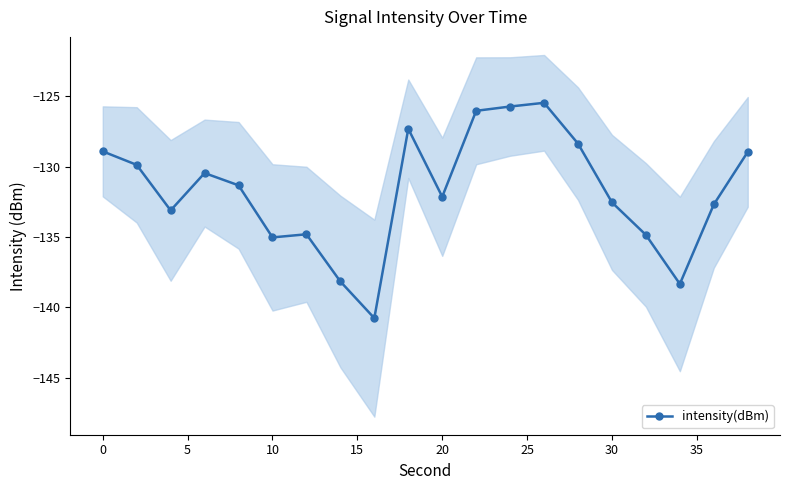

True or false: the data has more than 2 interior local peaks.

True